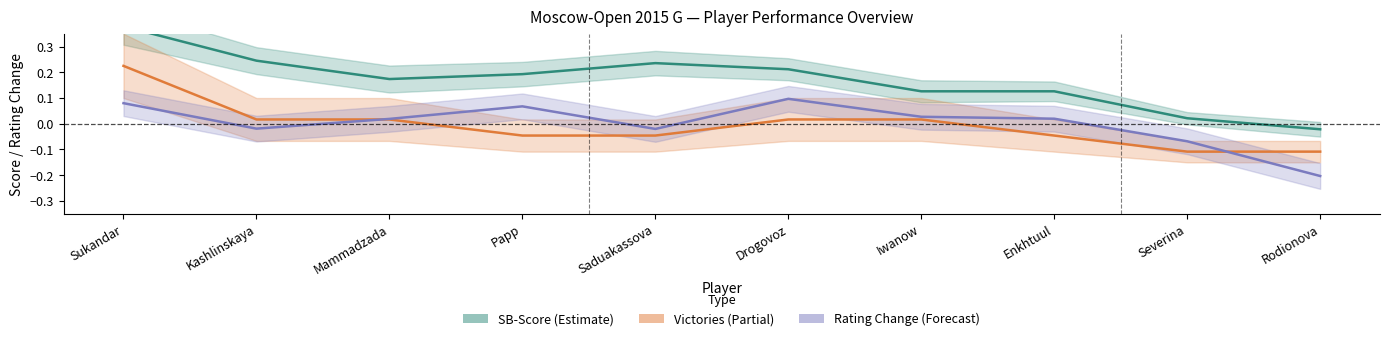

Which category has the highest value in the Rating Change Center series?

Drogovoz